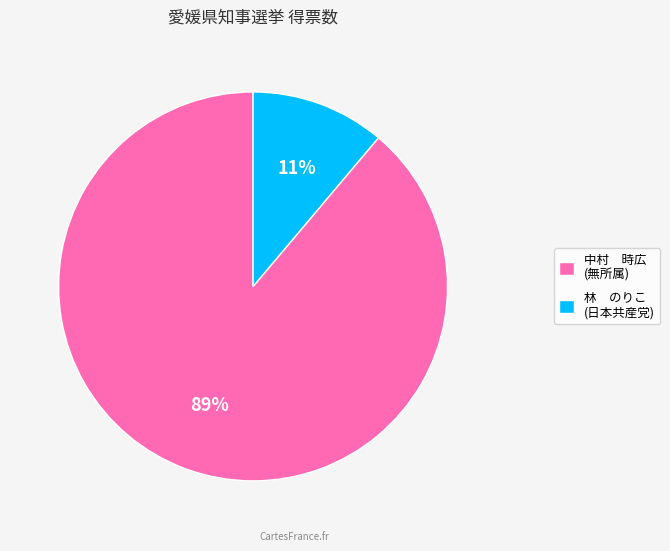

To the nearest percent, what portion does 林 のりこ (日本共産党) represent?

11%